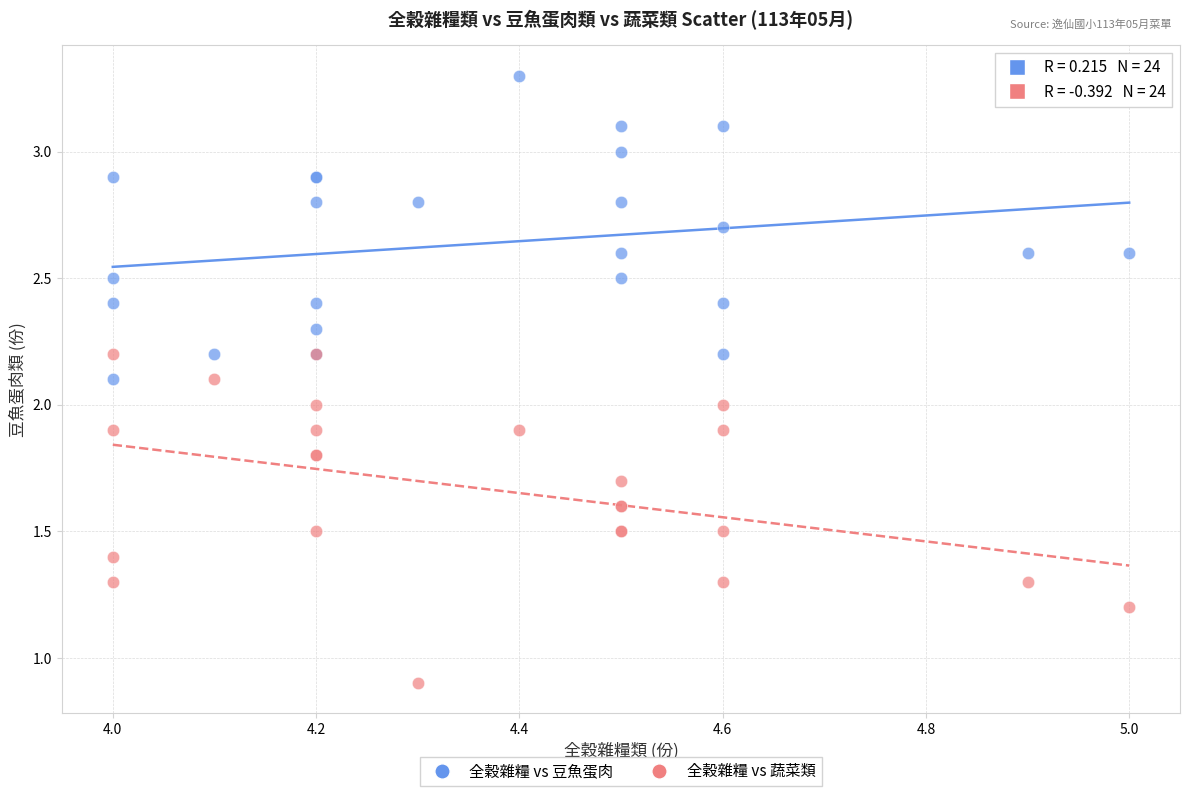

What is the X range (max minus min) for the scatter plot?

1.0